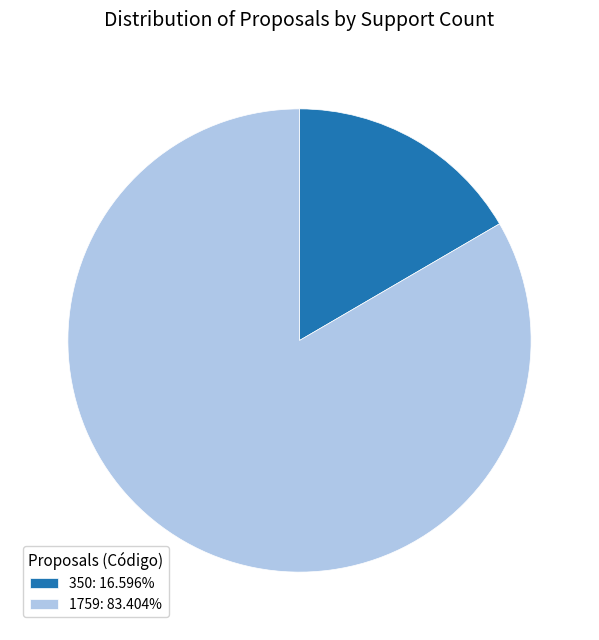

Do 350: 16.596% and 1759: 83.404% together represent more than half of the pie?

Yes